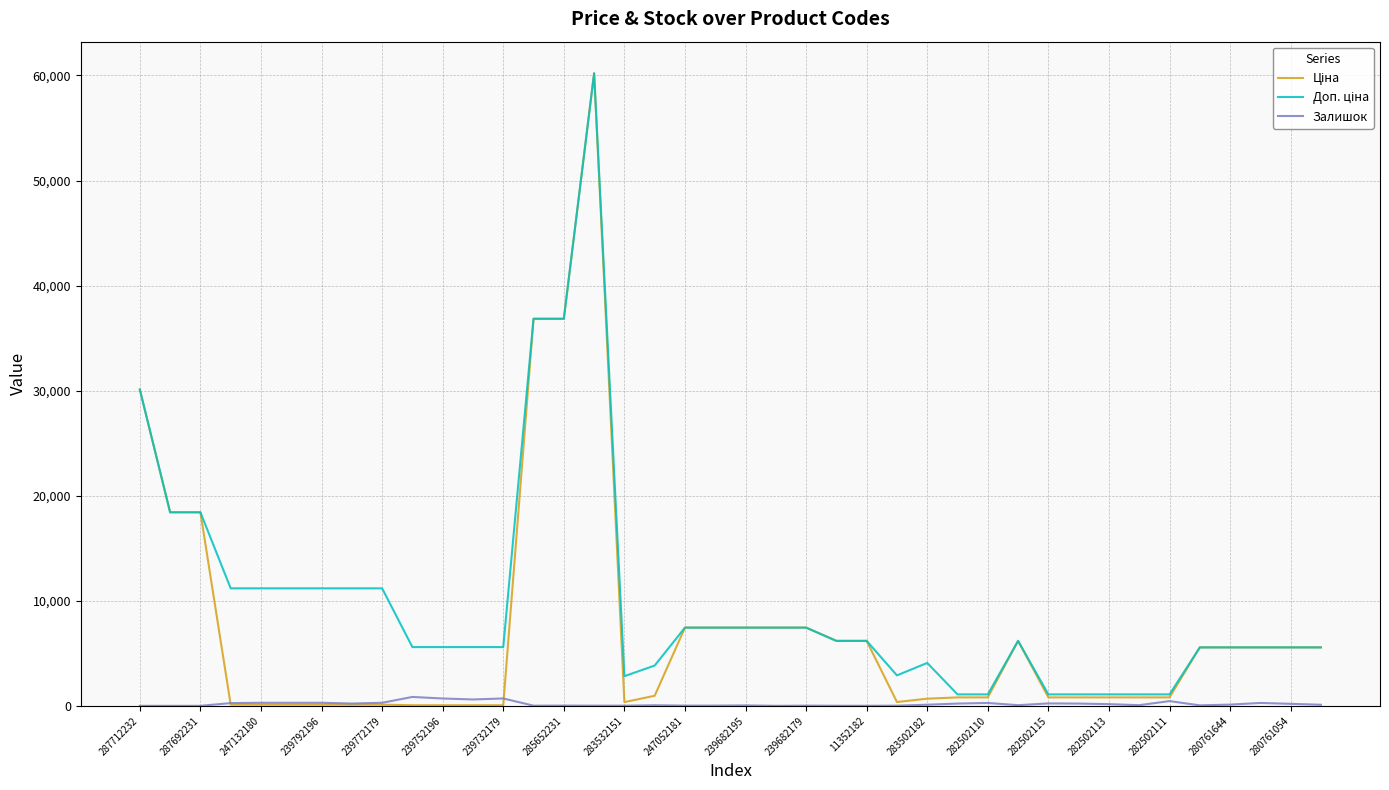

What is the sum of all Доп. ціна values?

395104.7